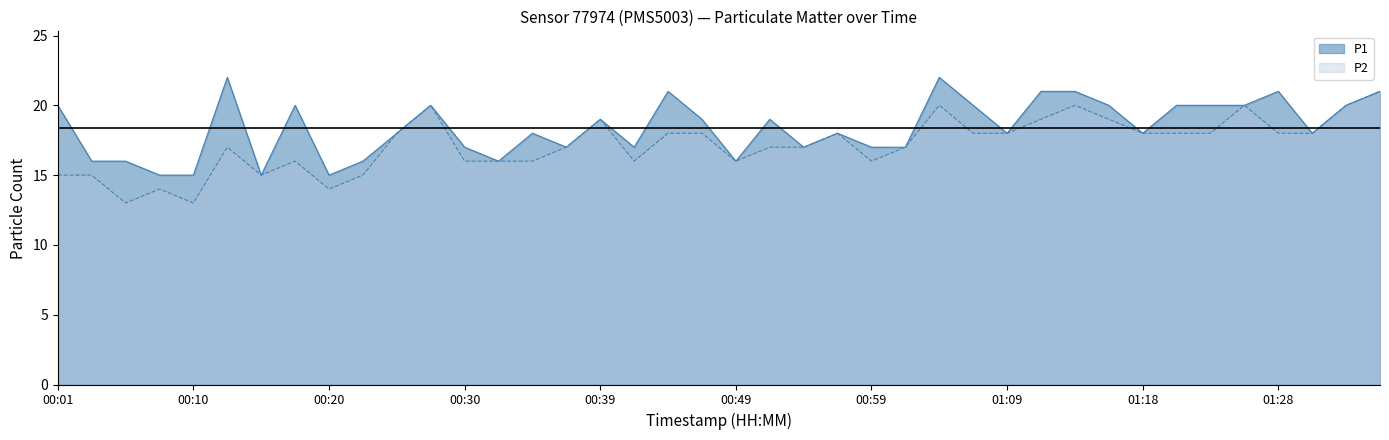

Where is the first local minimum for P2?

00:06